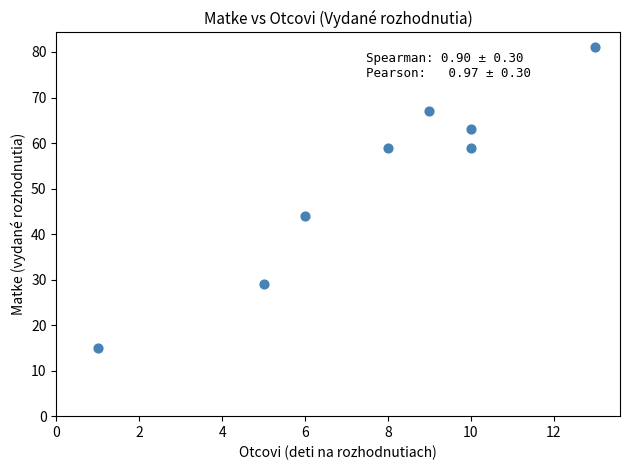

What is the range of Y values (max minus min)?

66